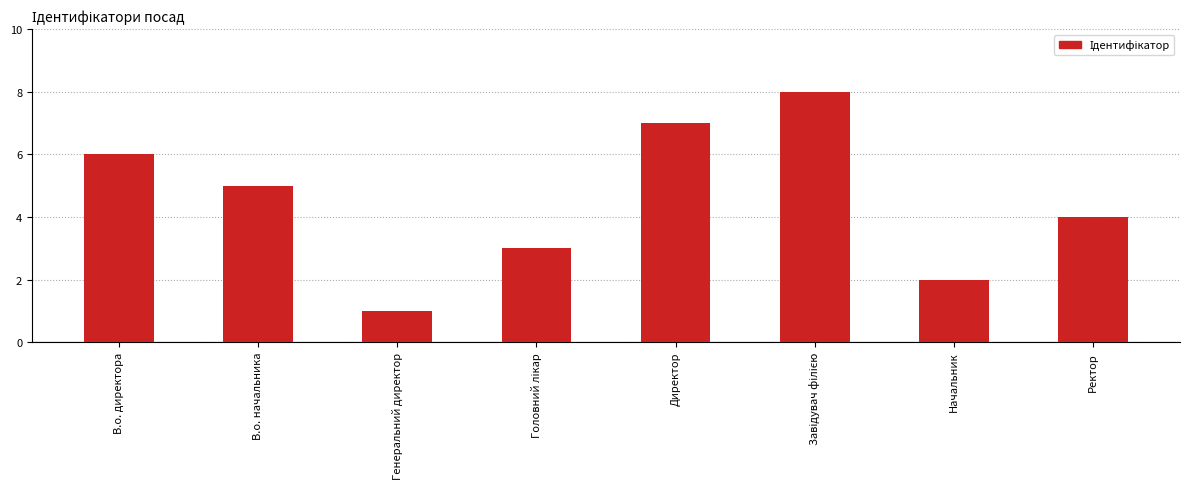

At which label does the data first exceed 5?

В.о. директора